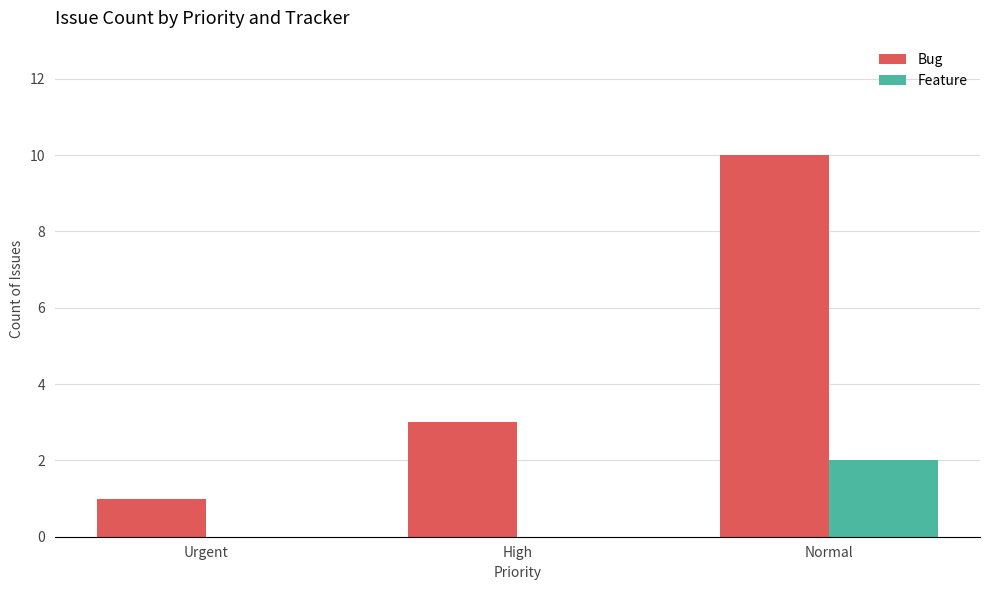

Which category has the highest value across all series?

Normal